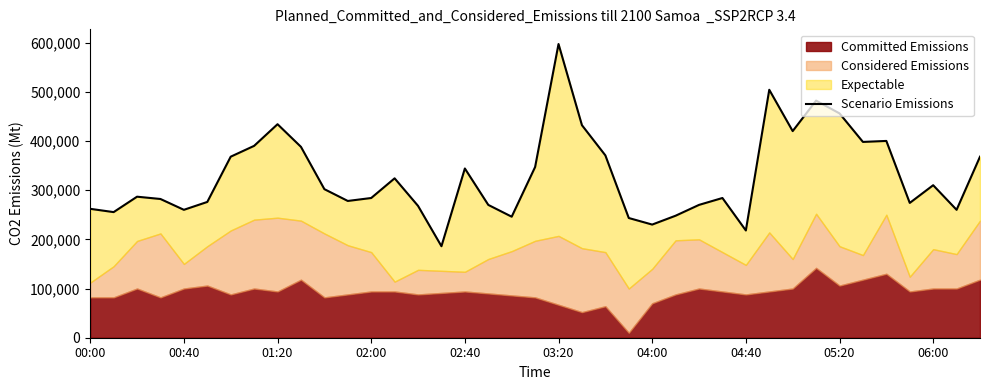

What is the change in value from 20 to 38?

-229000.0